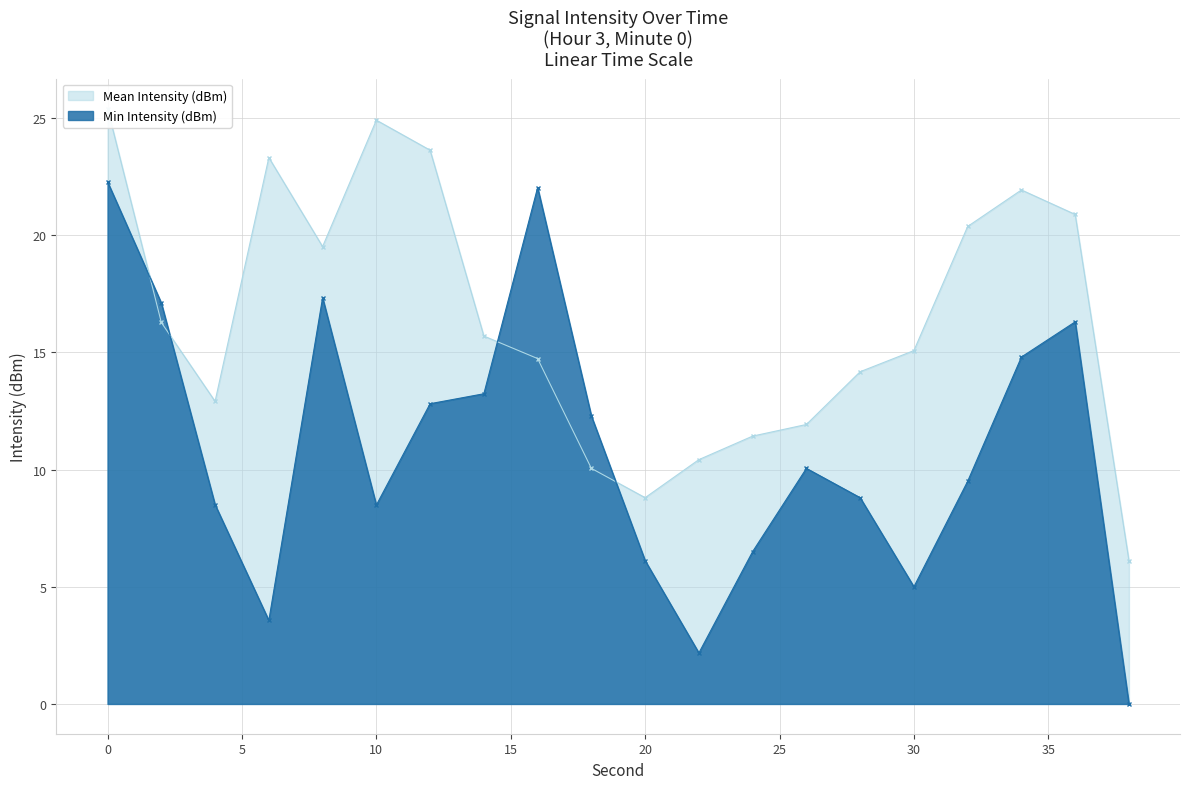

Which series has the widest spread of values?

Min Intensity (dBm)